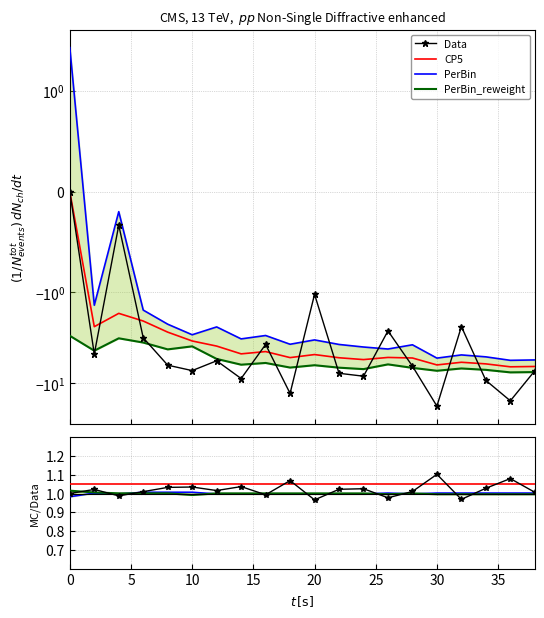

True or false: CP5 and PerBin_reweight cross at least once.

False